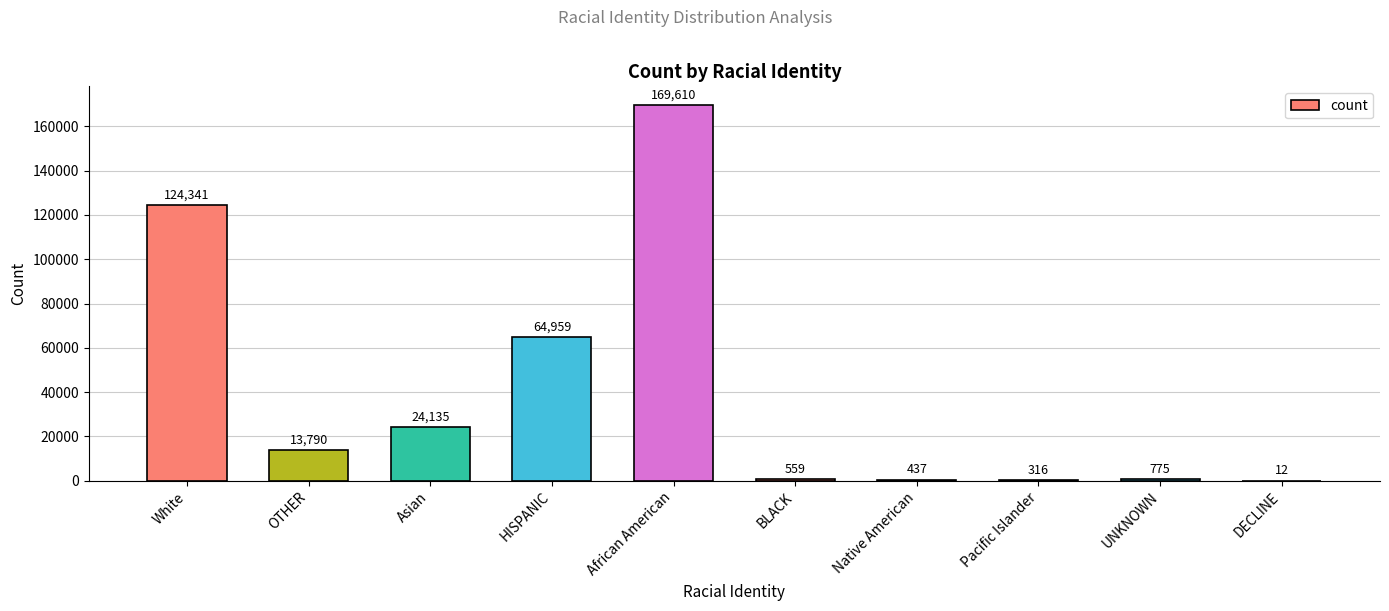

True or false: the data shows 775 at UNKNOWN.

True